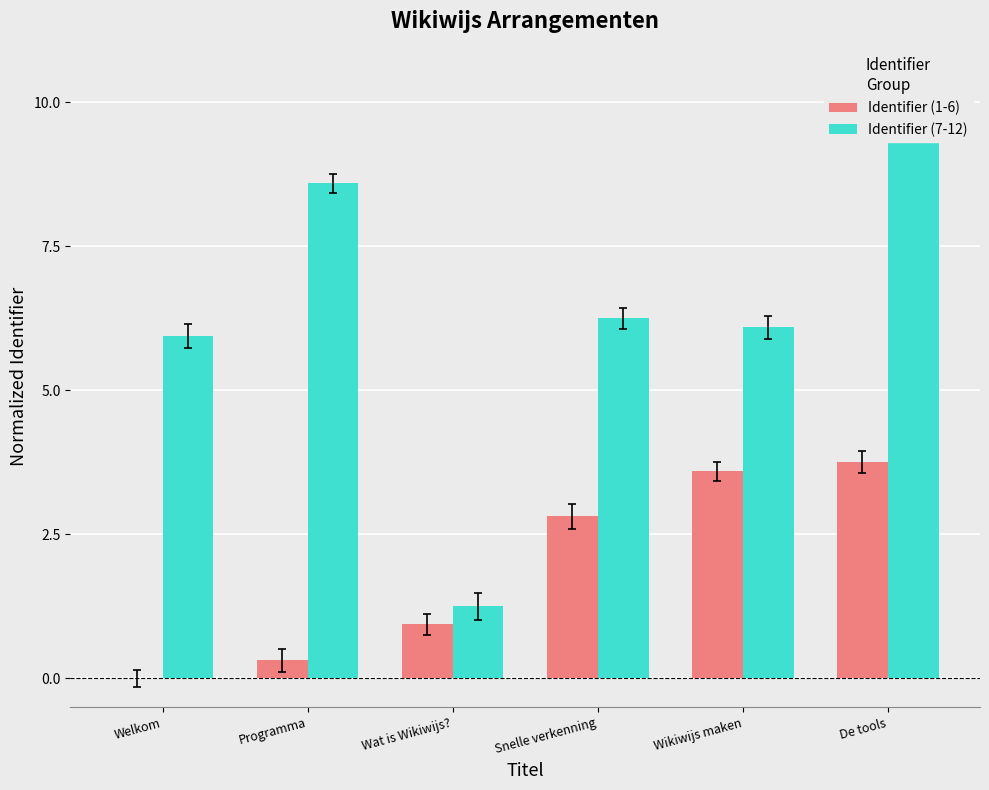

What position from the left is Welkom?

1